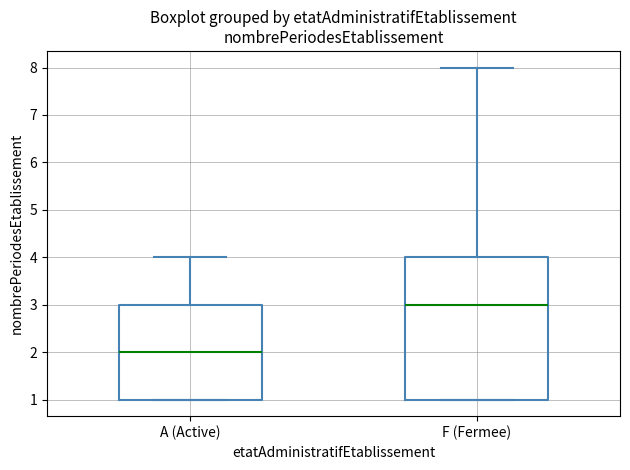

Which box is the tallest, from its lower edge to its upper edge?

F (Fermee)